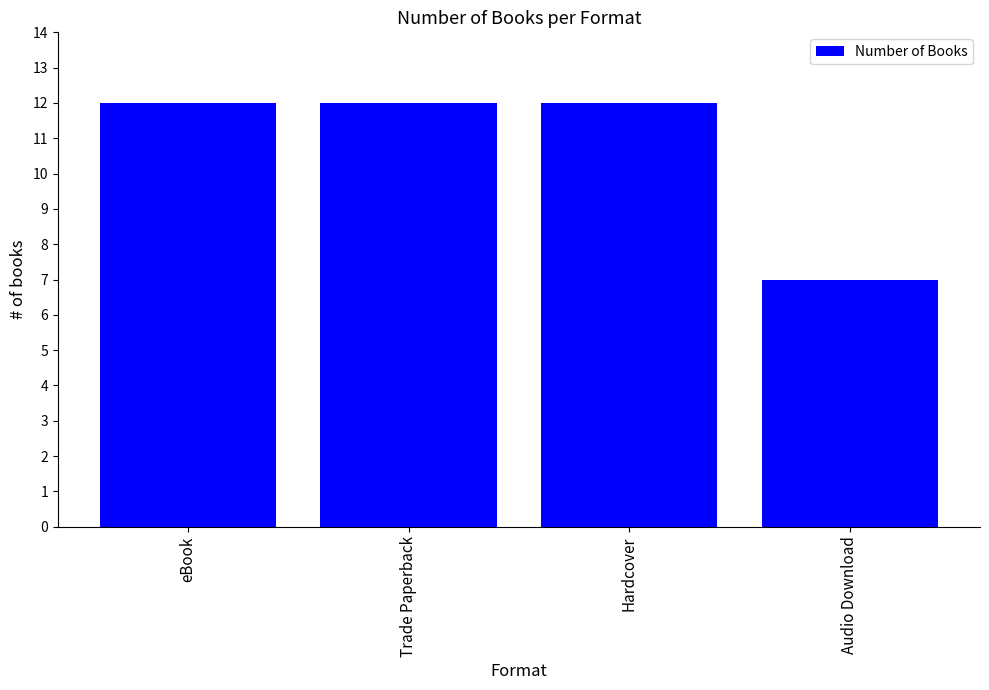

Which label corresponds to the smallest value in the chart?

Audio Download